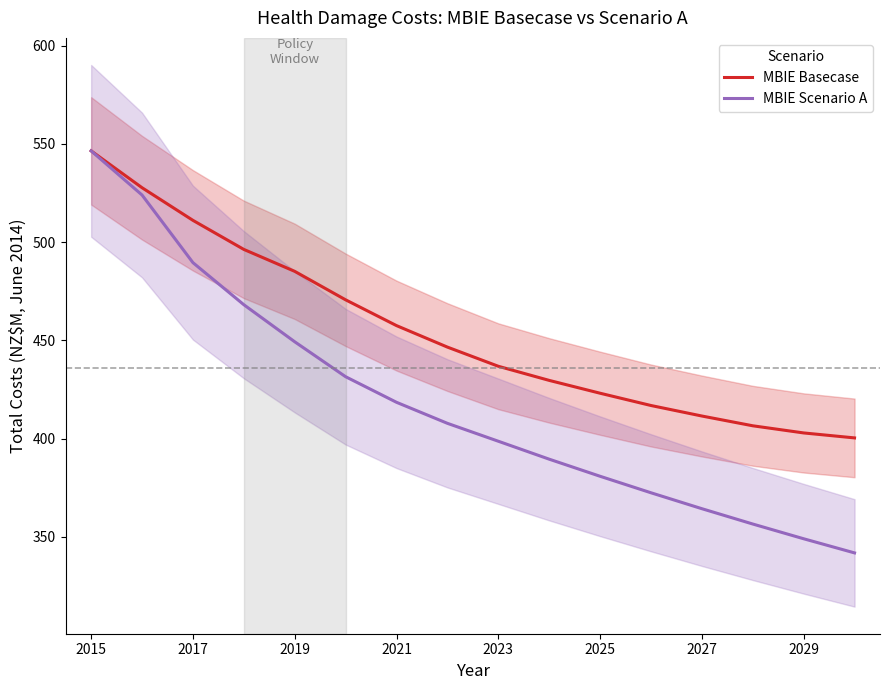

Where is MBIE Scenario A nearest to the value 444?

2019